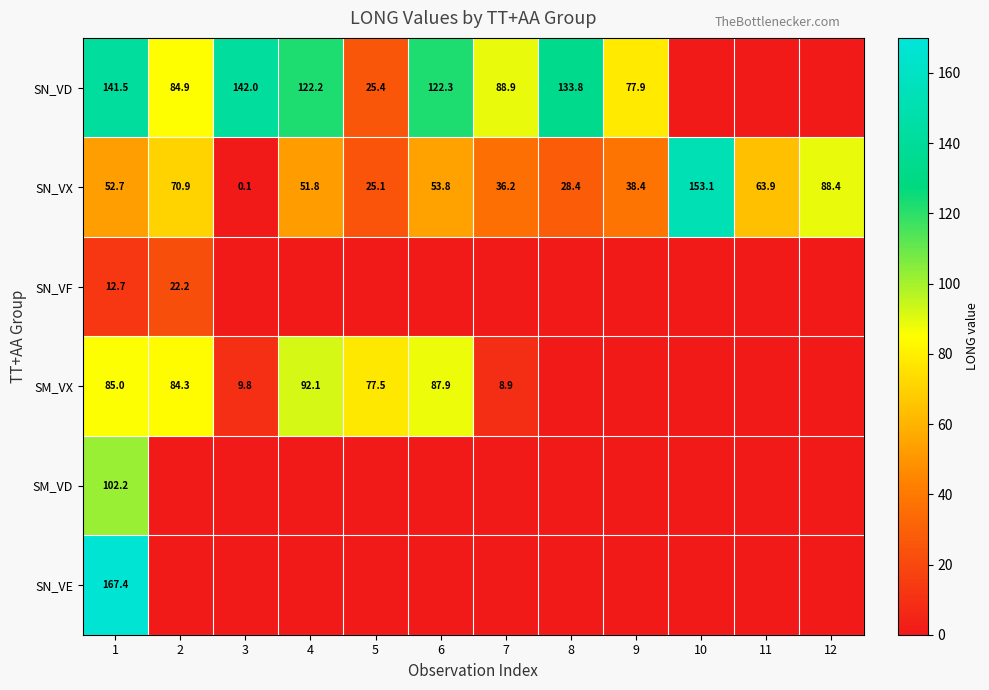

True or false: SM_VX has a value of 84.3 at 2.

True